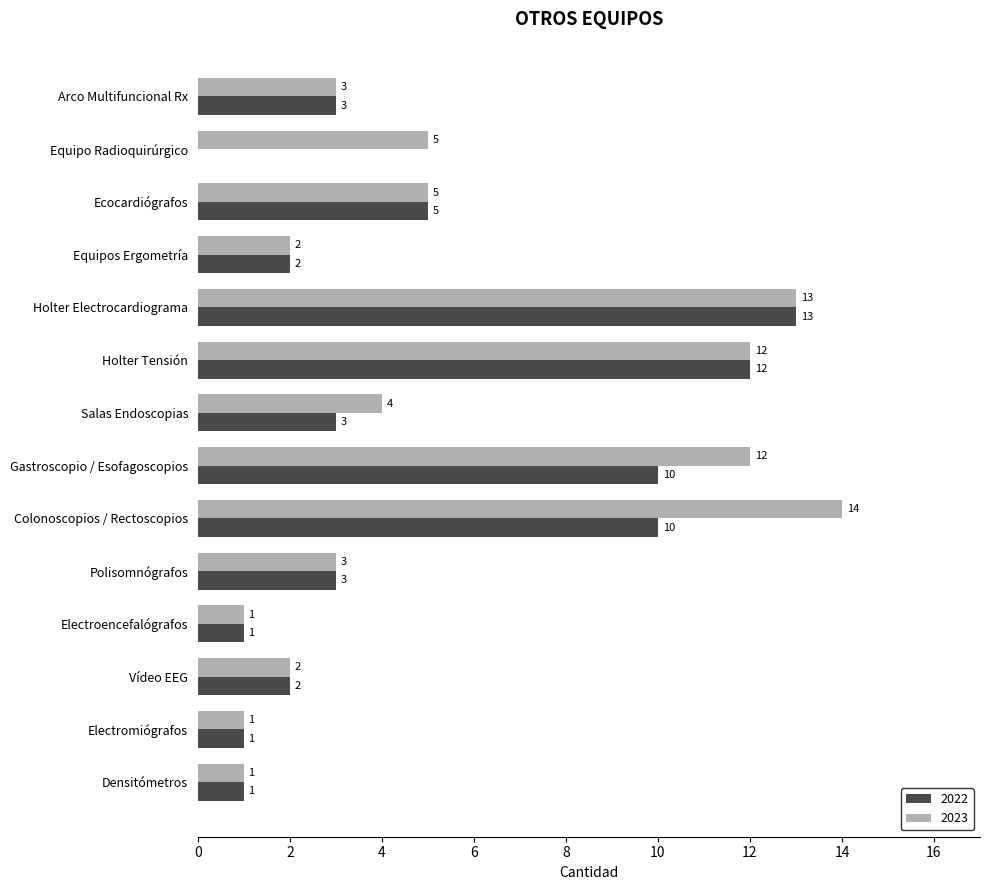

The value of 2023 at Holter Tensión is 12. True or false?

True